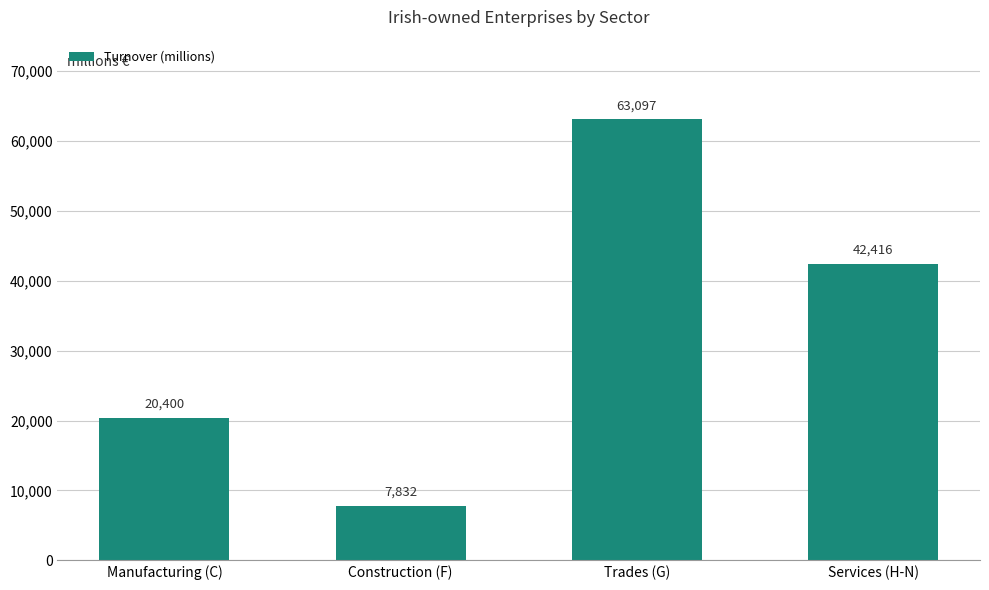

Which label corresponds to the smallest value in the chart?

Construction (F)